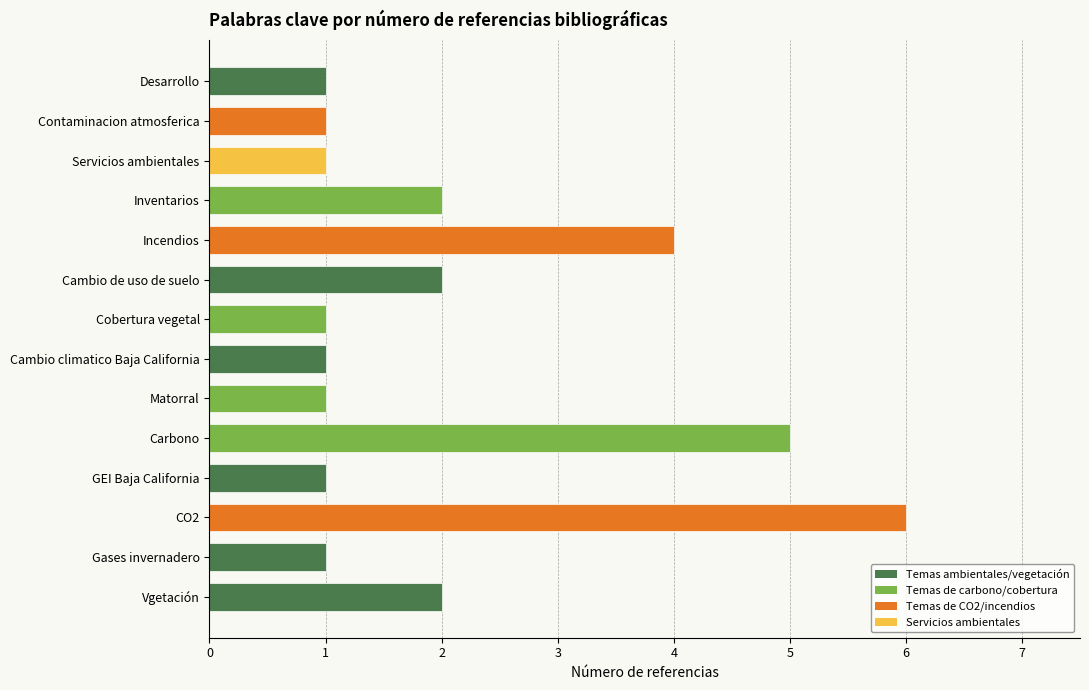

What is the difference between the maximum and second lowest values?

5